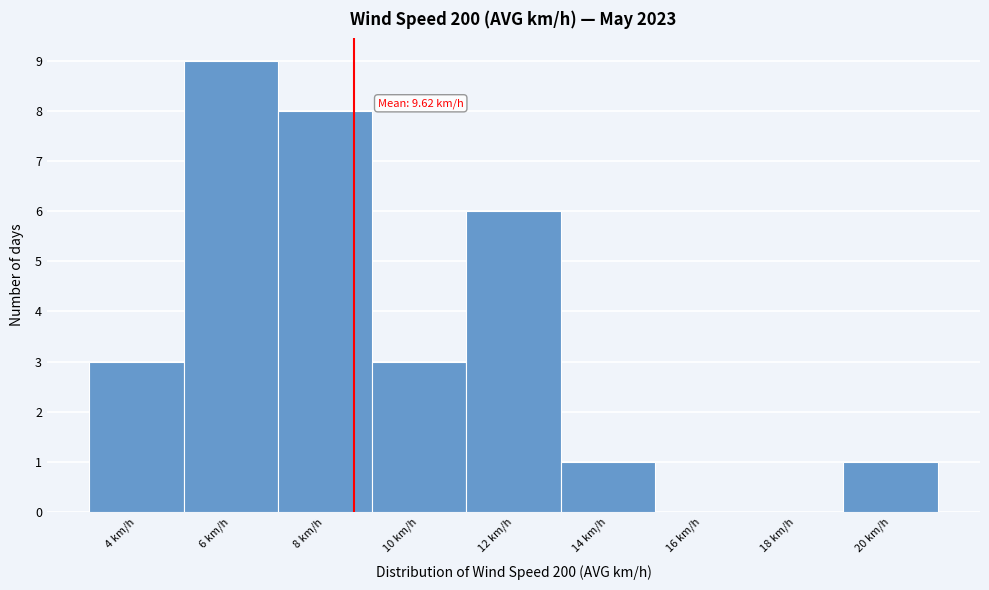

Reading left to right, extract all data points from this chart.

4 km/h=3	6 km/h=9	8 km/h=8	10 km/h=3	12 km/h=6	14 km/h=1	16 km/h=0	18 km/h=0	20 km/h=1